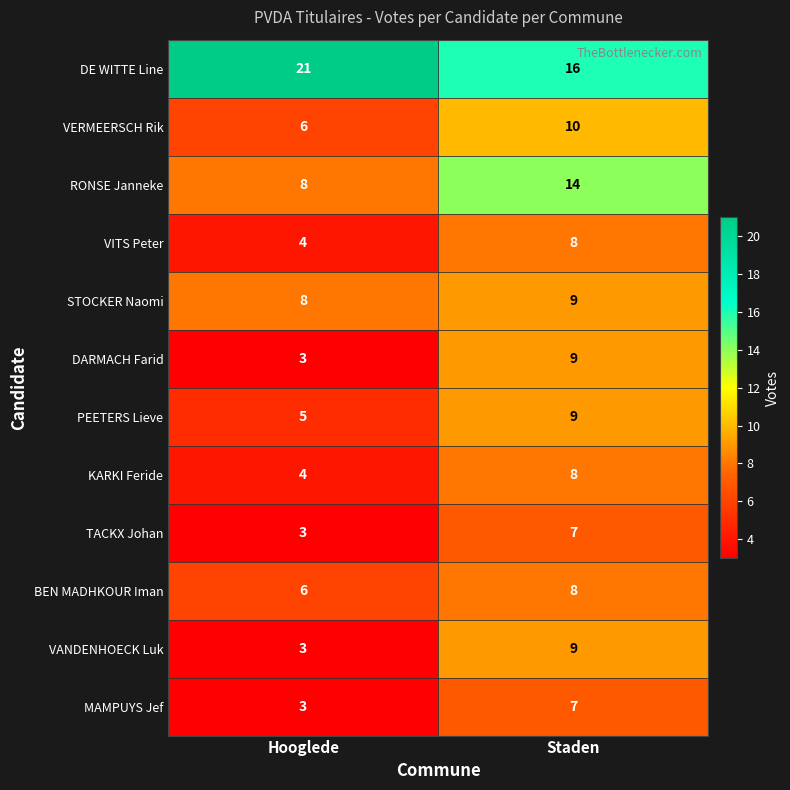

Read the TACKX Johan value at Staden.

7